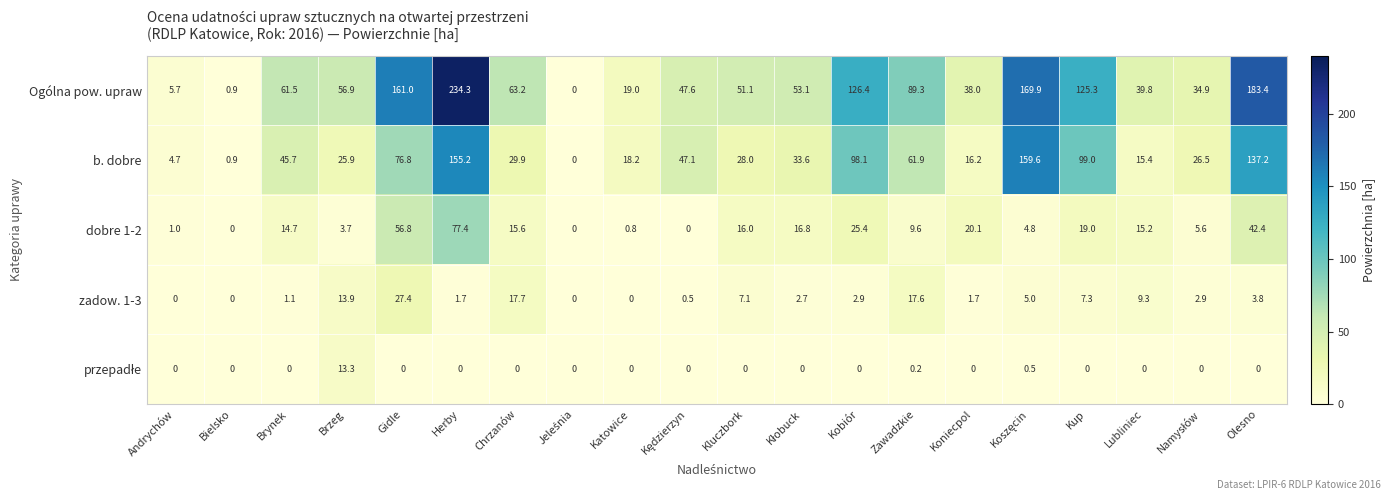

Which series has the largest total across all categories?

Ogólna pow. upraw